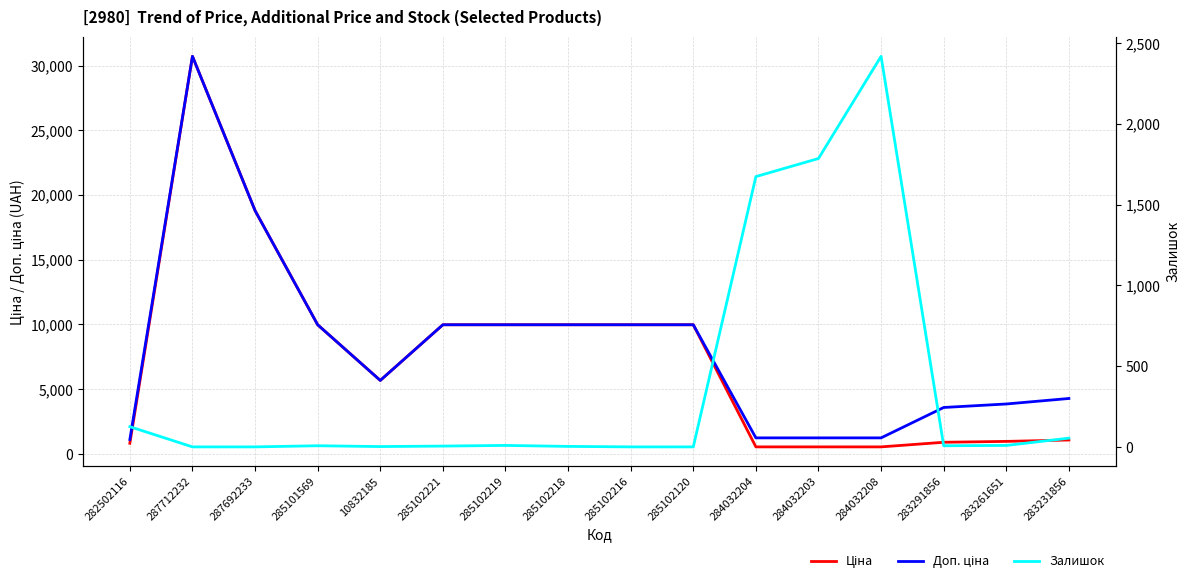

Is the value of Ціна at 285101569 greater than the value of Залишок at 285102216?

Yes